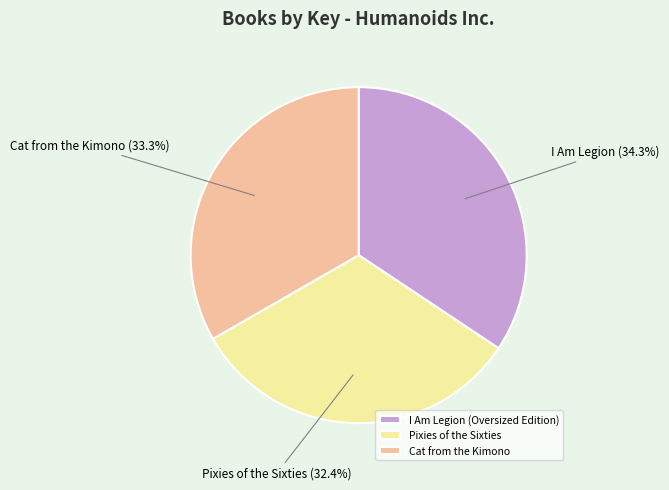

What portion of the pie excludes Cat from the Kimono?

66.7%